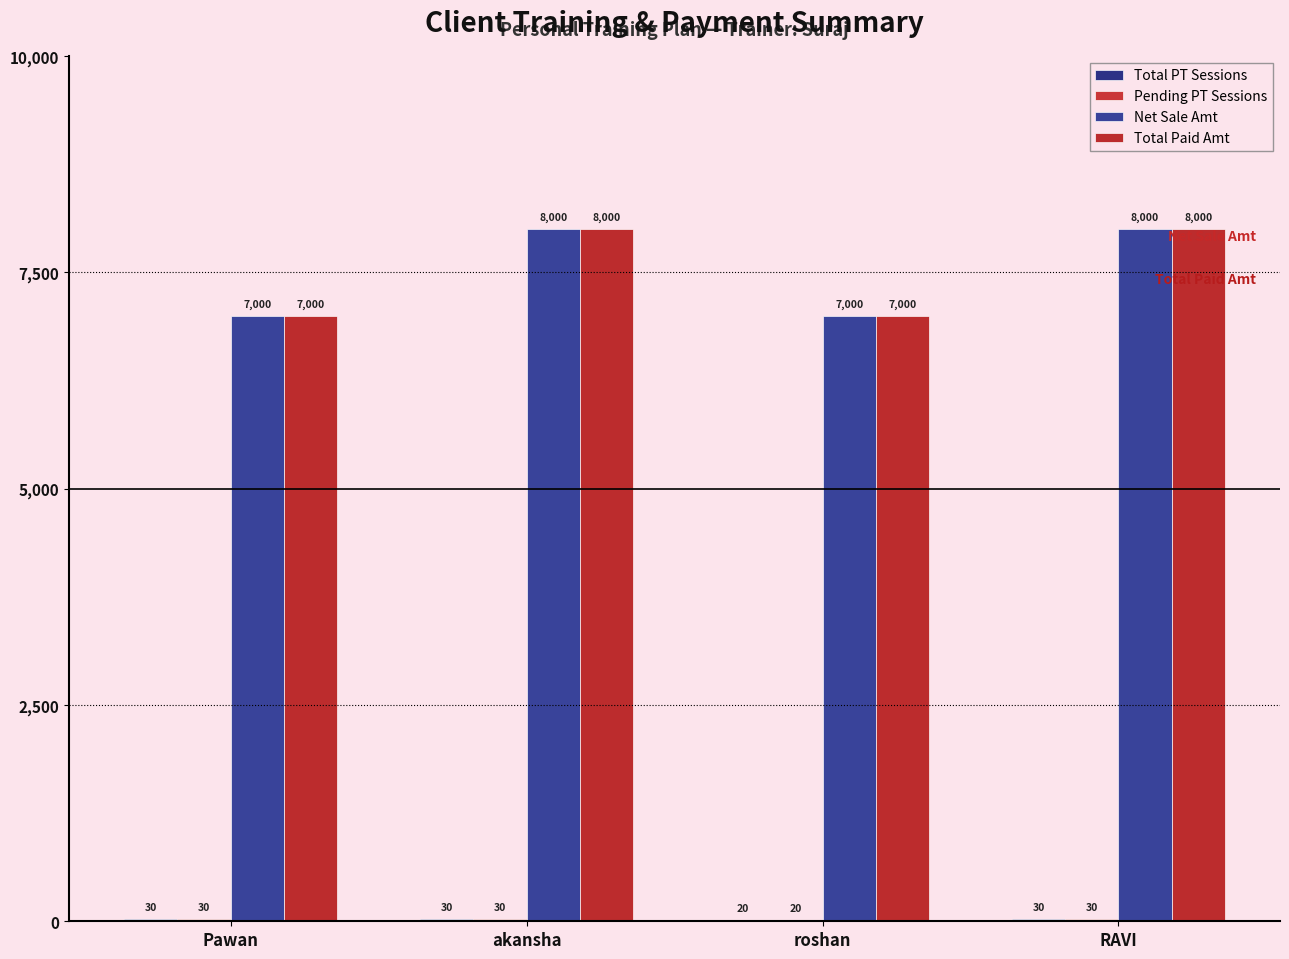

What is the spread (max minus min) of values at akansha?

7970